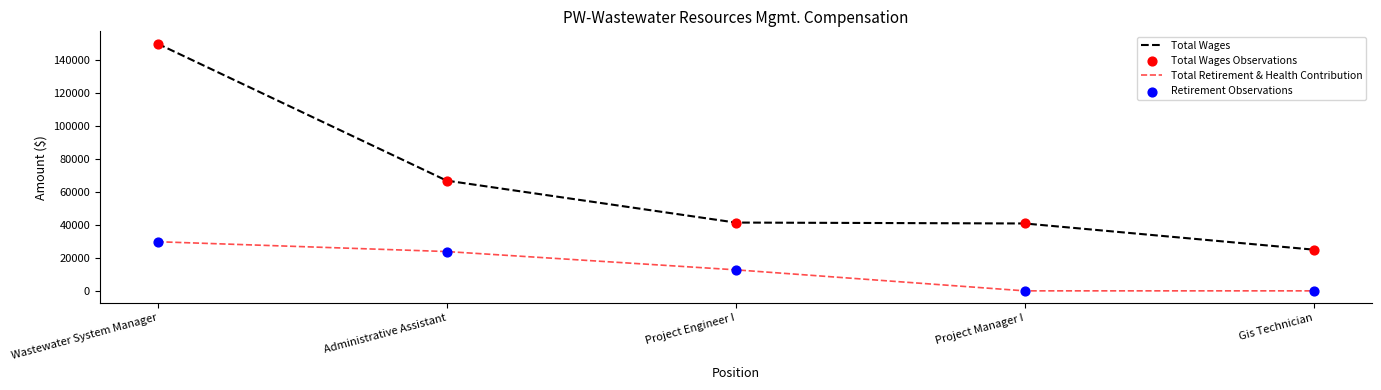

At how many categories does at least one series exceed 3493?

5